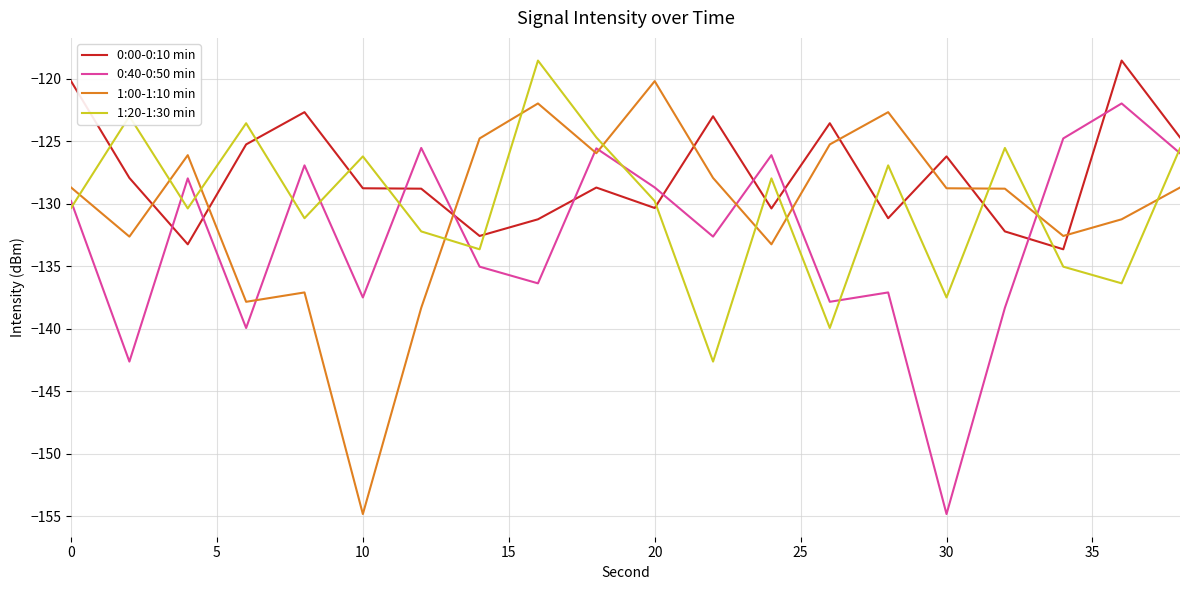

How many lines are shown in the chart?

4